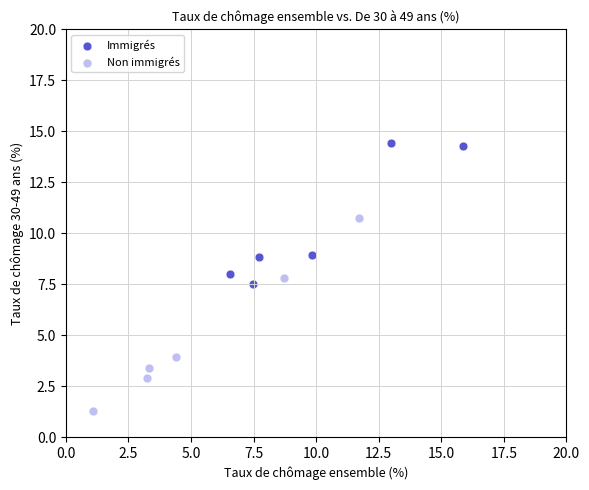

Which series has the largest Y range (max minus min)?

Non immigrés